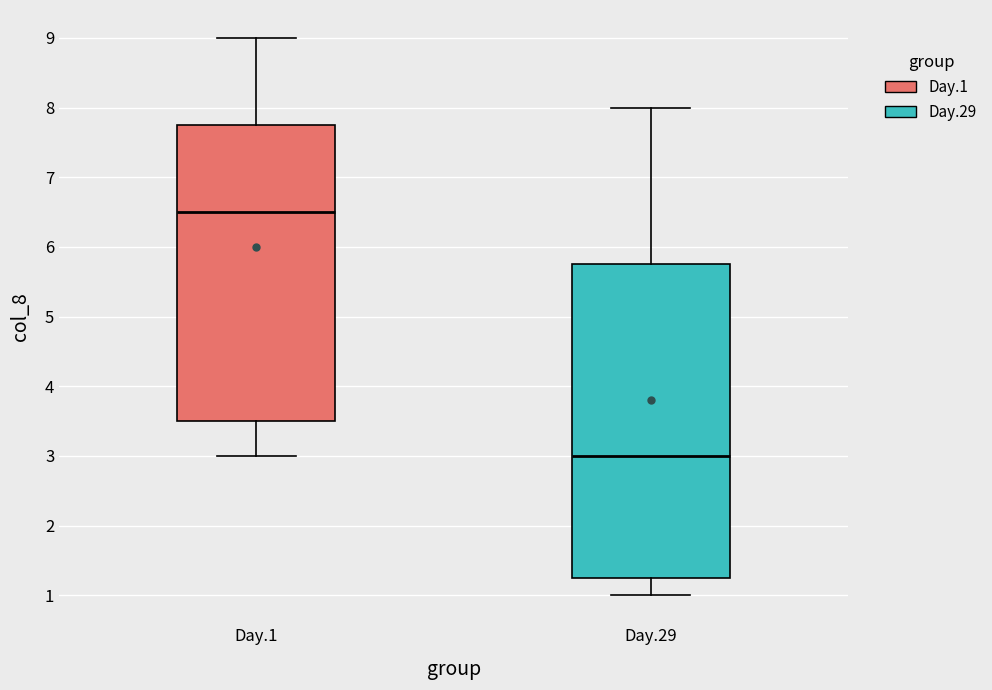

Where is the upper edge of the box for Day.29 on the y-axis? The values are not printed on the chart, so give them approximately, as read against the axis.

5.8